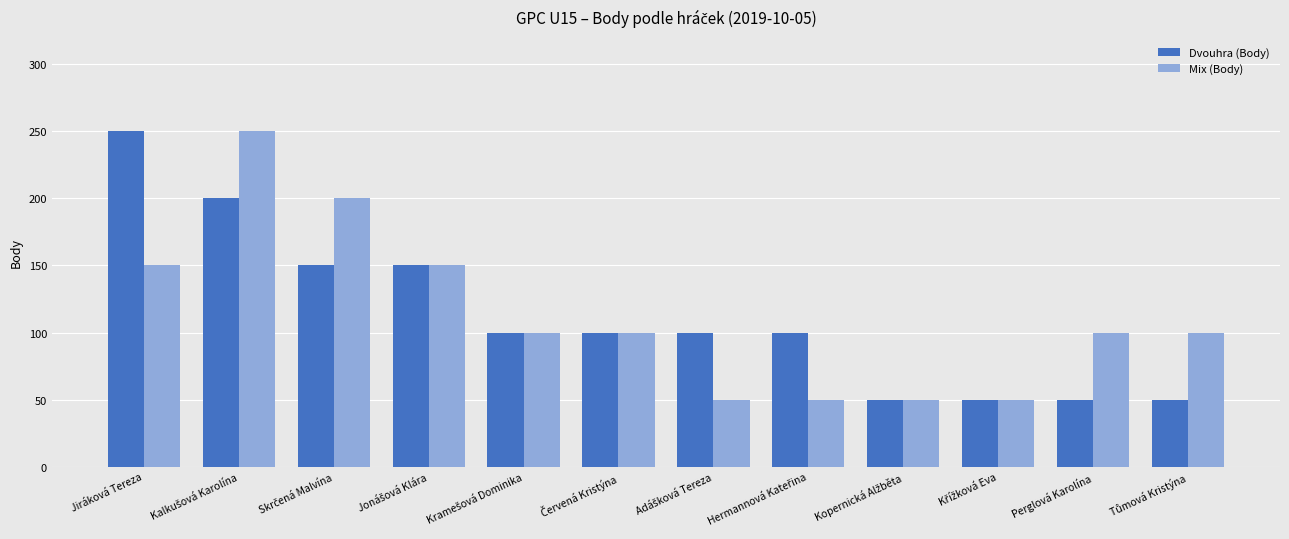

What is the greatest value displayed?

250